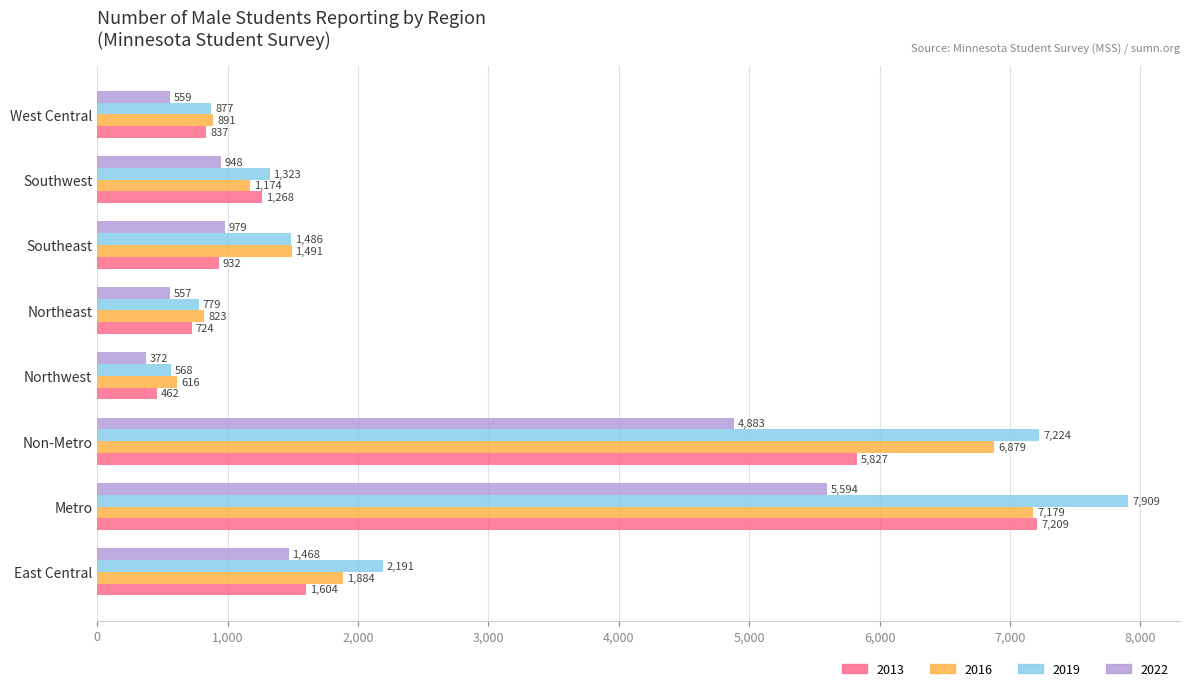

What is the average value of the 2019 series?

2795